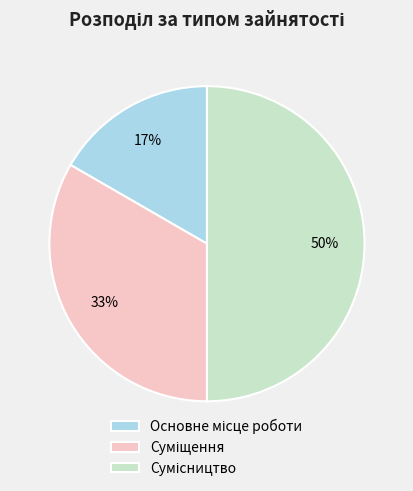

To the nearest percent, what is the difference between the largest and smallest slice percentages?

33%